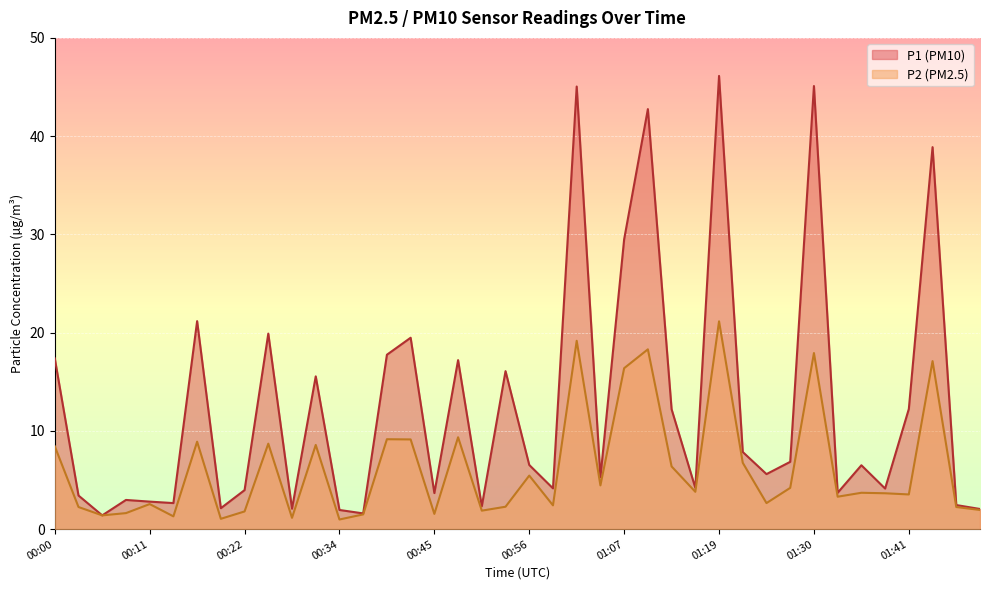

What is the approximate value of P1 at 00:36?

1.6